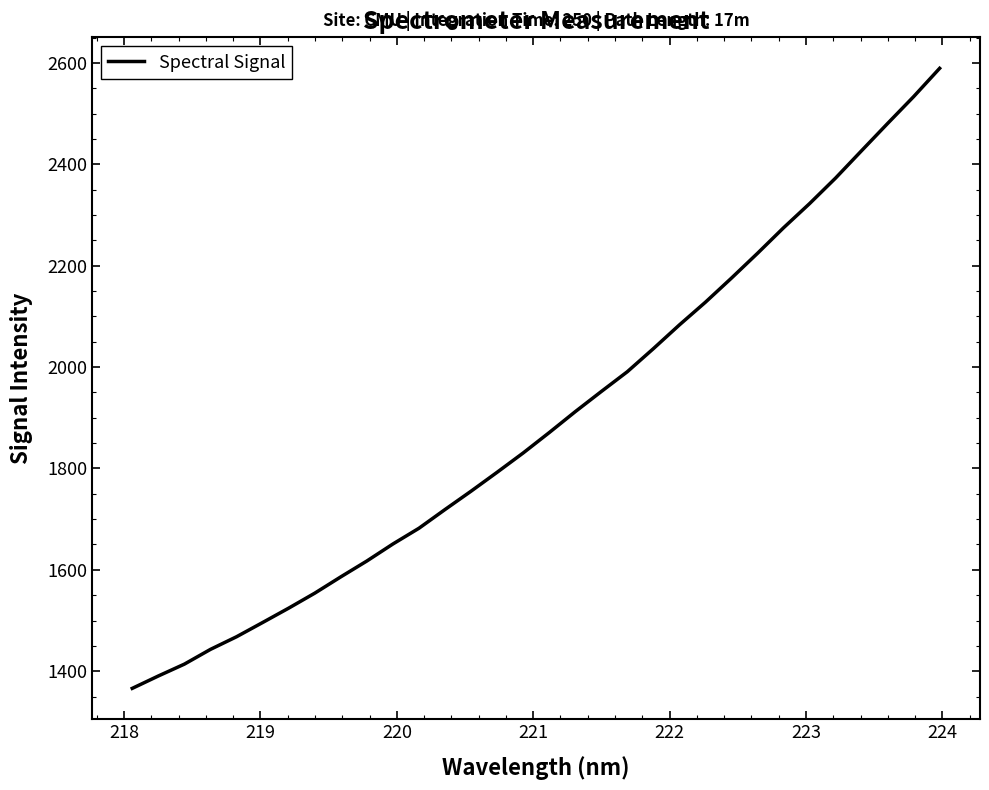

What is the smallest value displayed?

1366.1